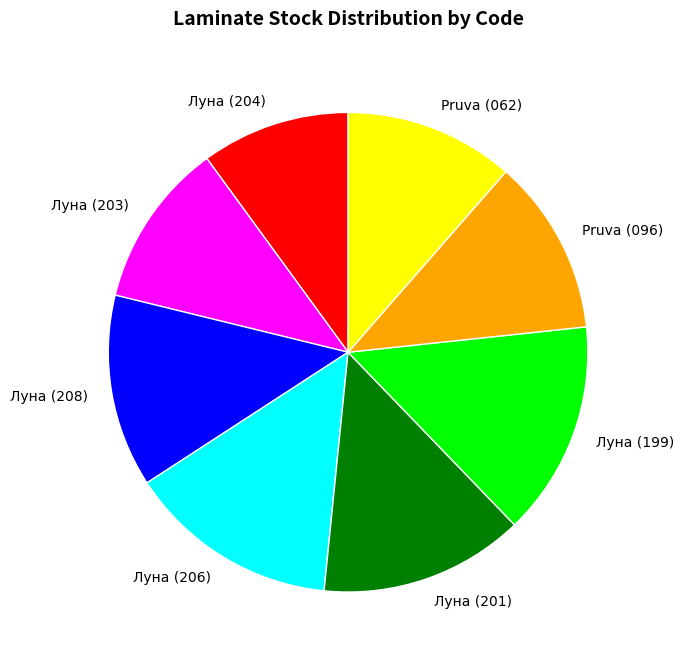

Which slice is the smallest?

Луна (204)